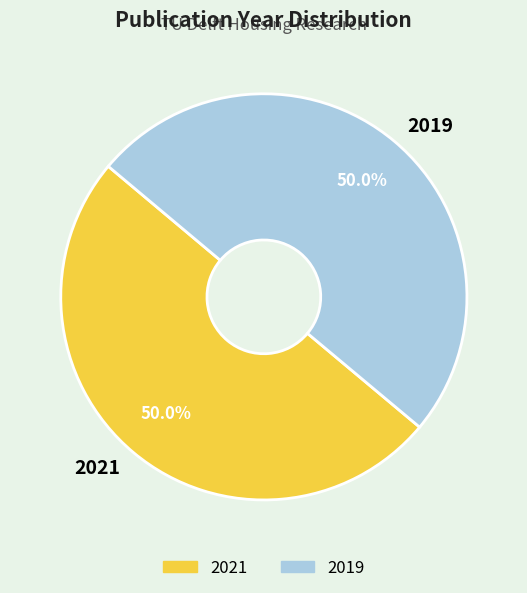

To the nearest percent, what is the average slice percentage?

50%